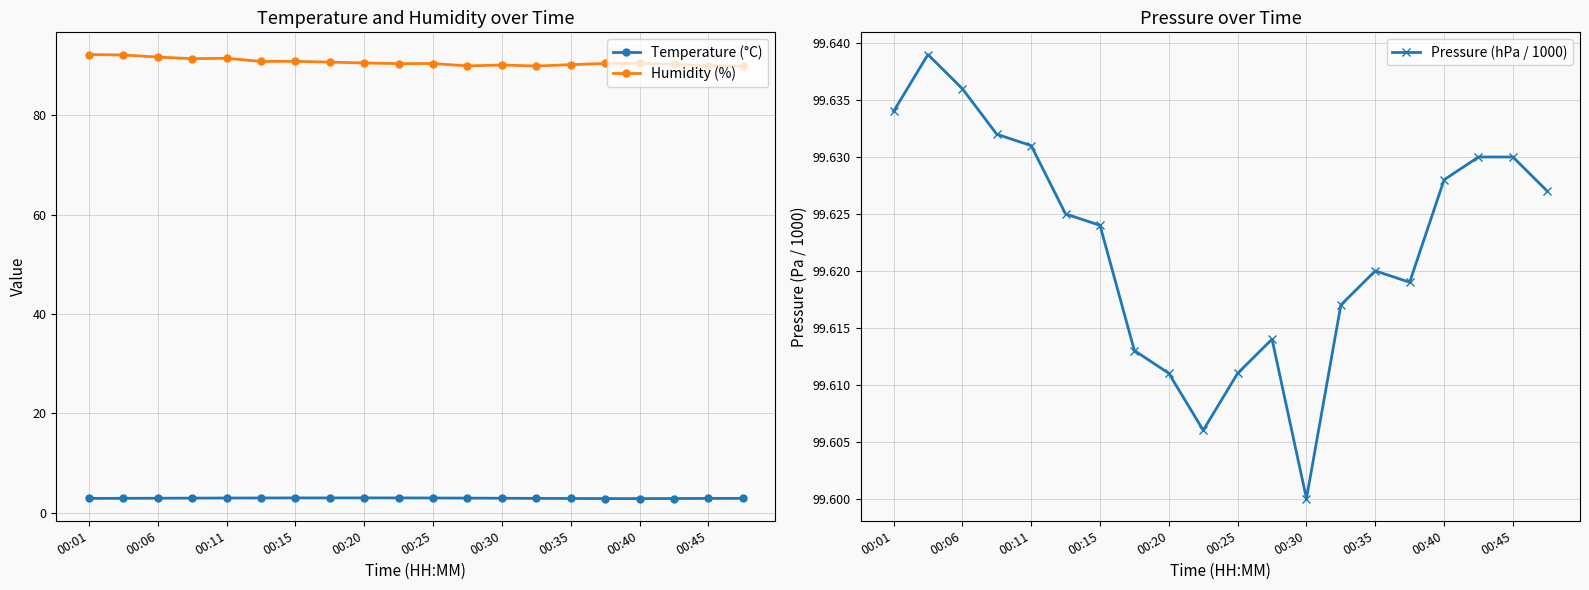

What is the highest value of the Humidity (%) series?

92.2